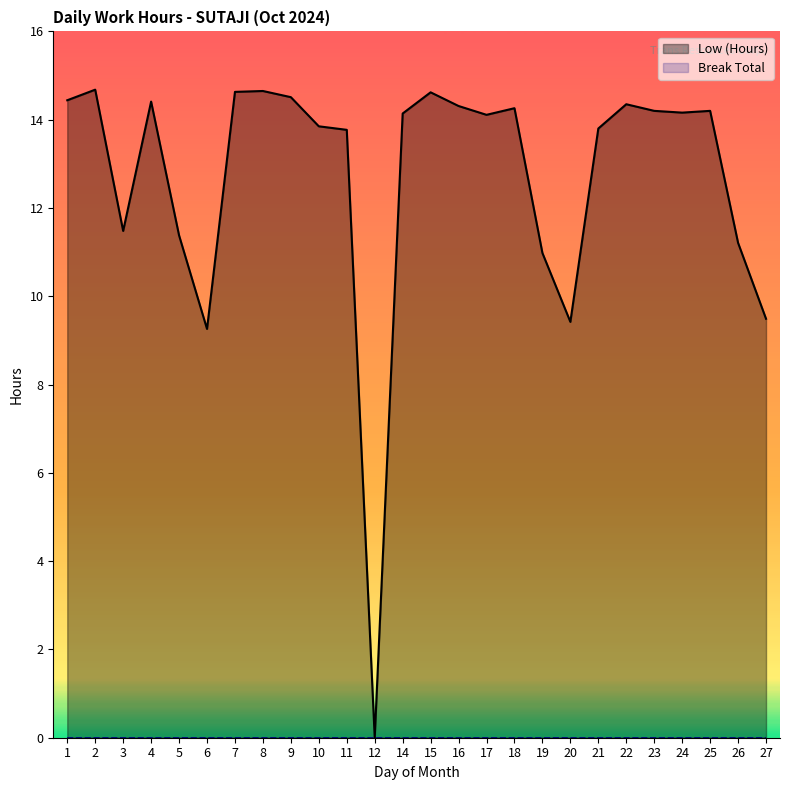

How many points are lower than both their immediate neighbors (excluding endpoints)?

6